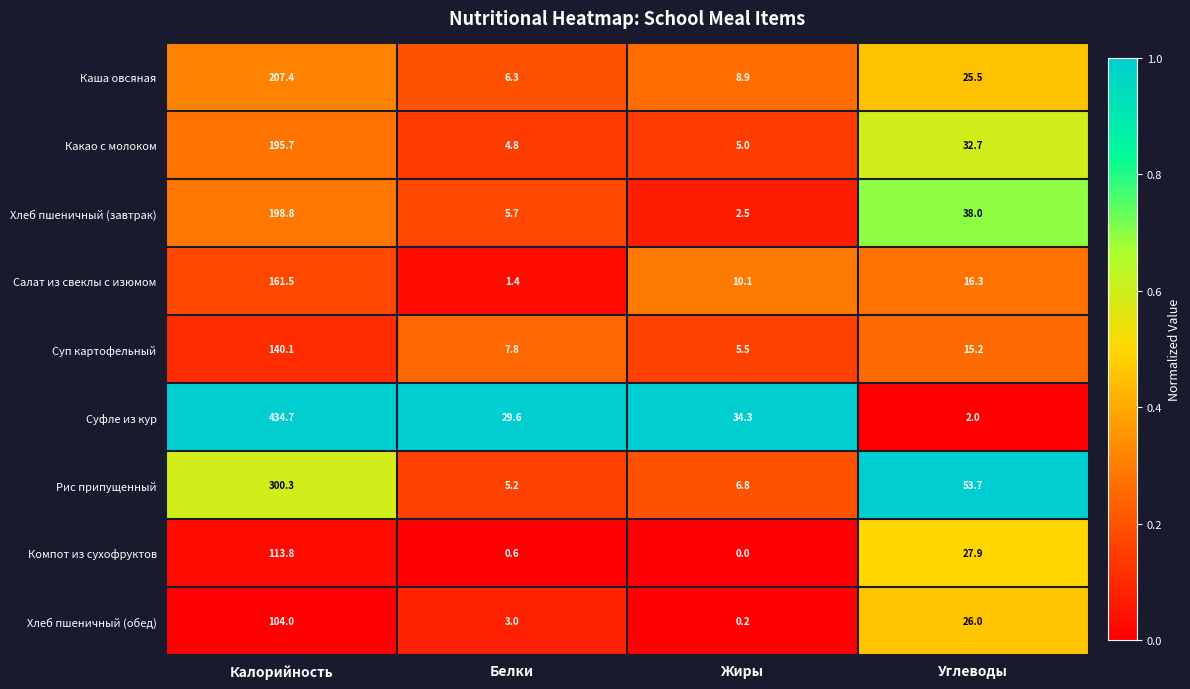

Rank the series by their maximum value, from highest to lowest.

Суфле из кур, Рис припущенный, Каша овсяная, Хлеб пшеничный (завтрак), Какао с молоком, Салат из свеклы с изюмом, Суп картофельный, Компот из сухофруктов, Хлеб пшеничный (обед)